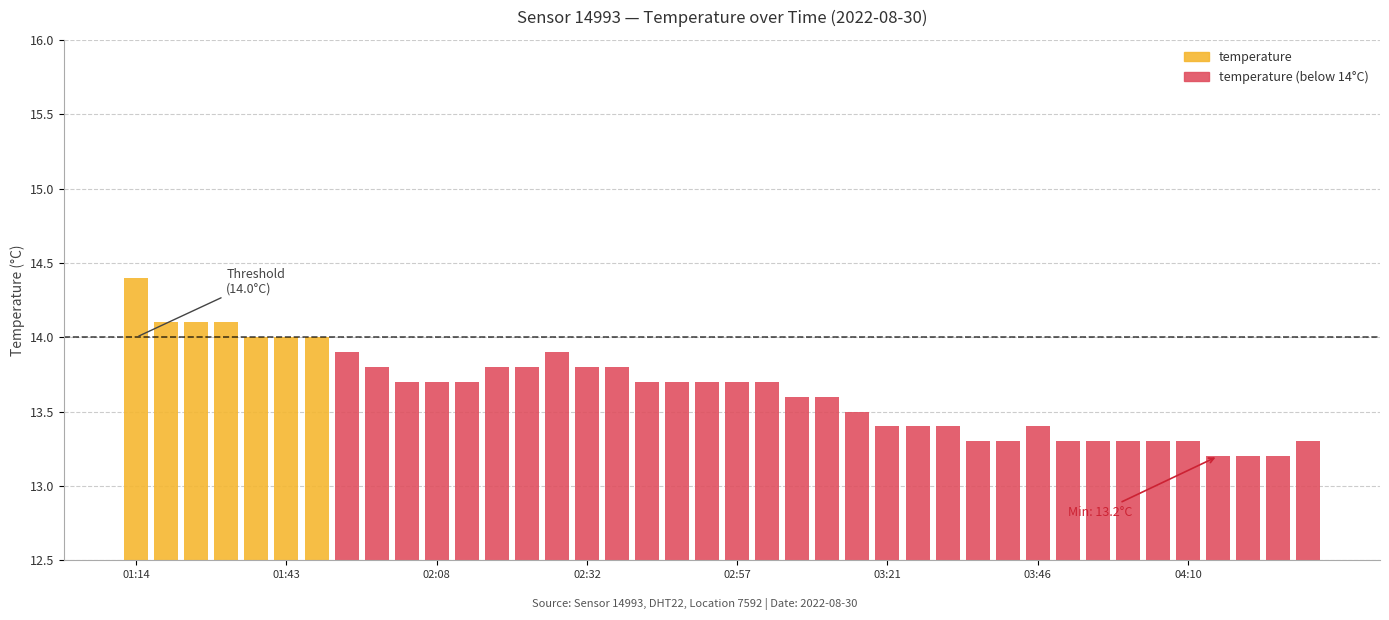

What is the label of the 40th bar from the right?

01:14